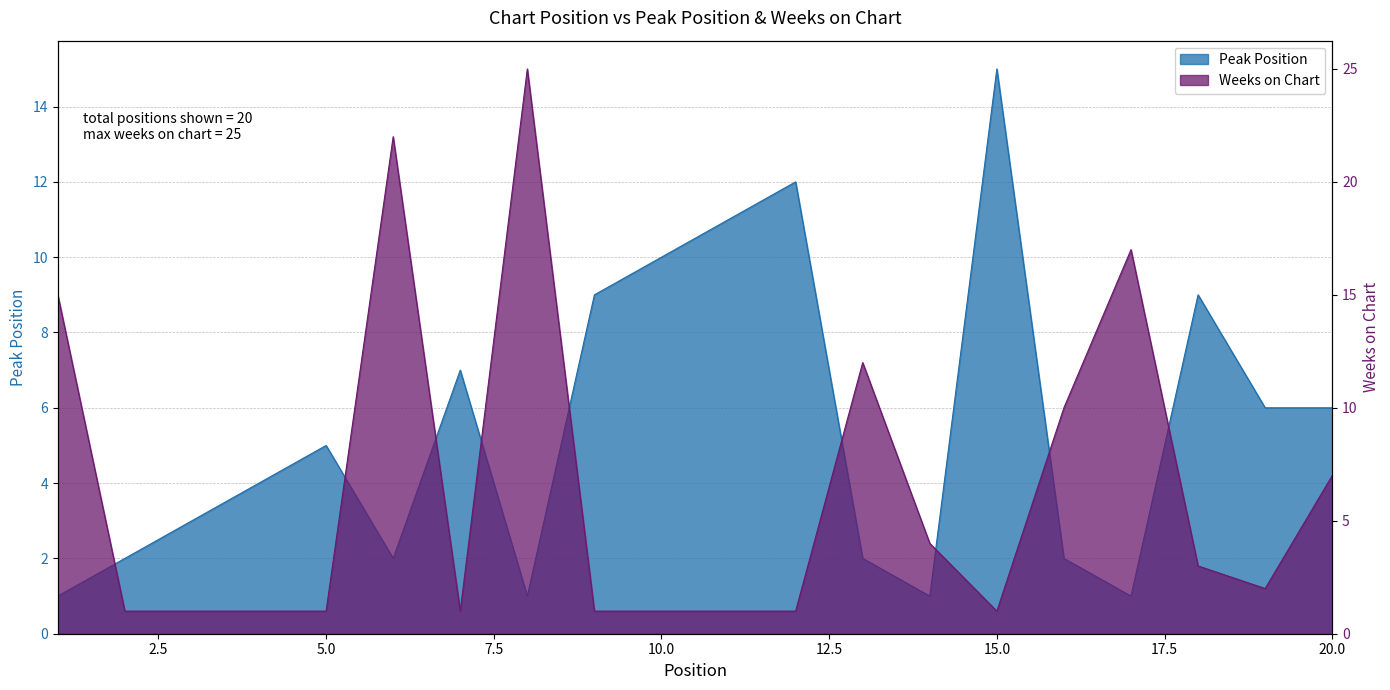

What is the value of the Weeks on Chart point at the 16th from the left?

10